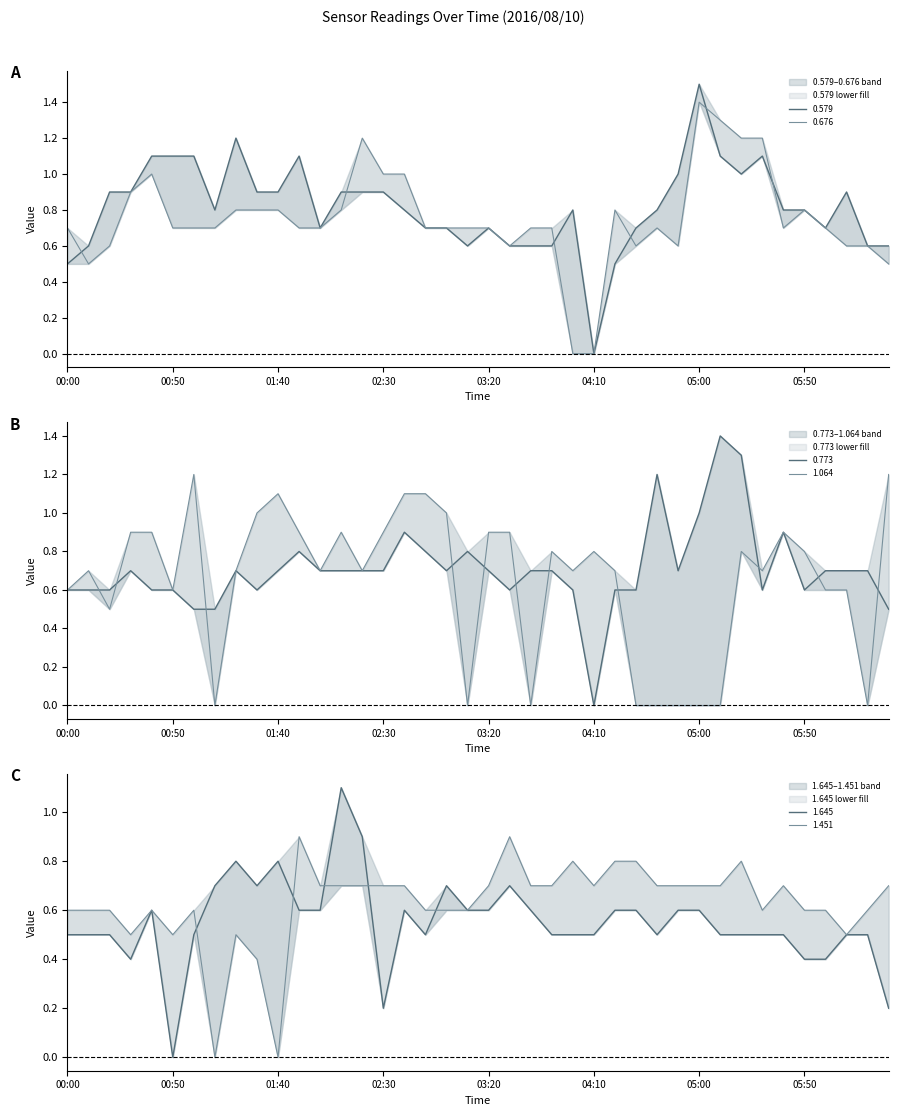

What is the value of the 0.579 point at the 2nd from the left?

0.6